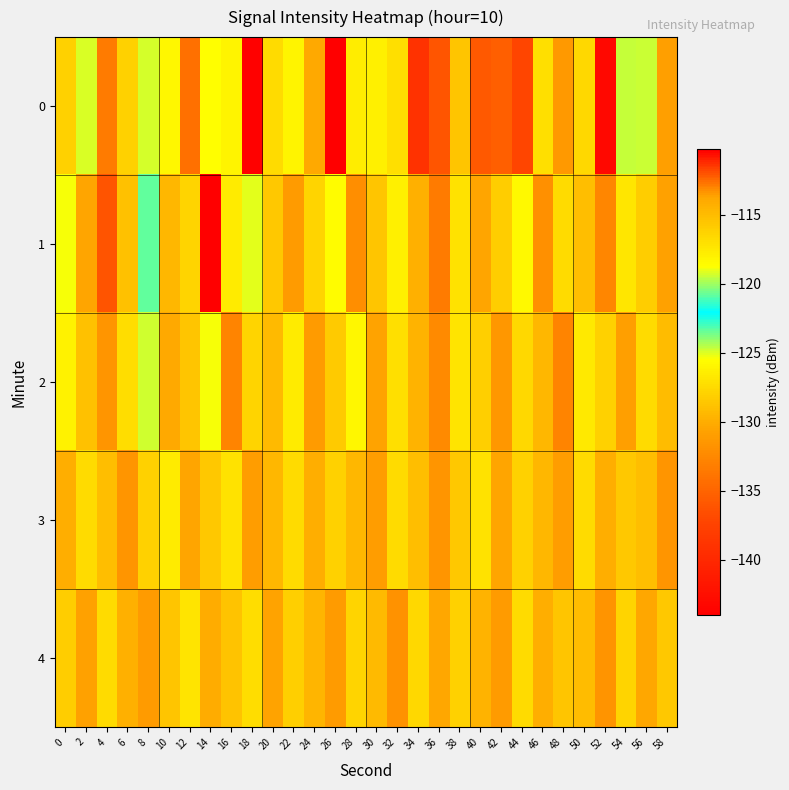

List the series in order of their peak value, lowest first.

4, 3, 2, 1, 0